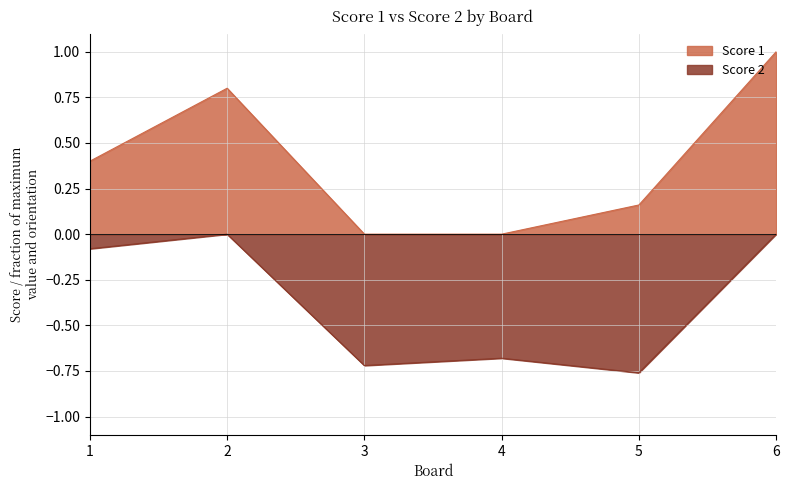

Which has a higher value, 5 or 4?

5